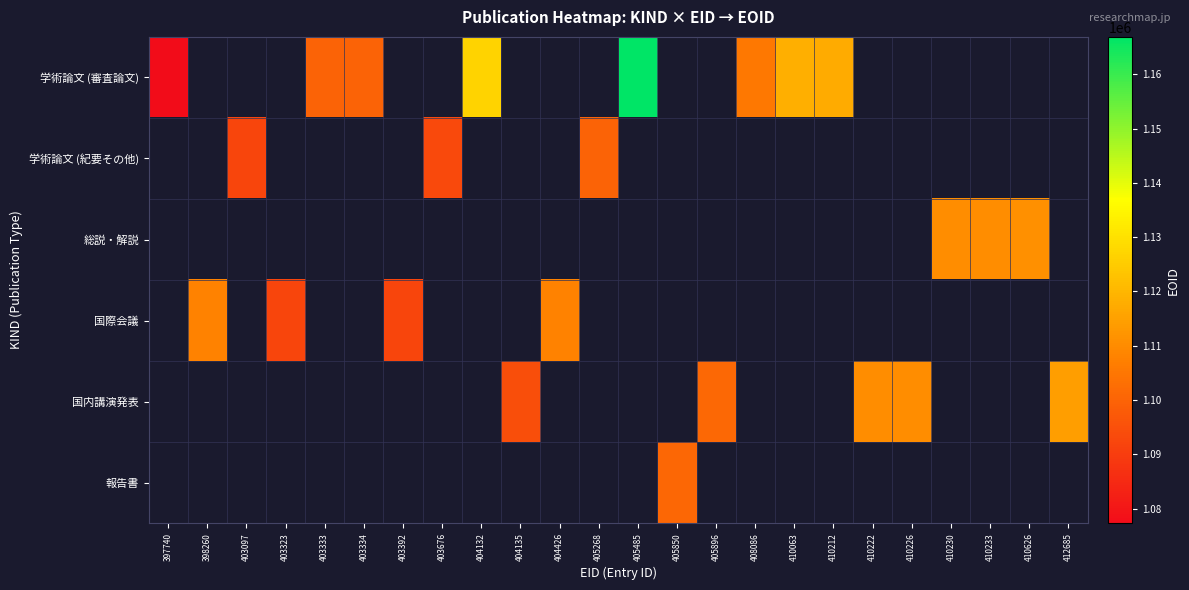

The 国内講演発表 series shows 1582166.2 at 412685. True or false?

False